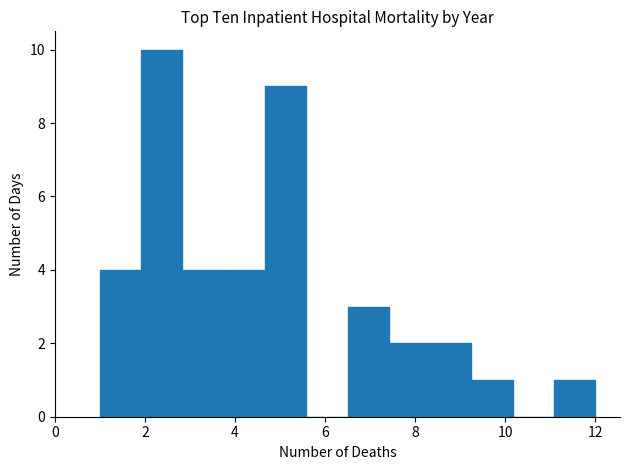

Reading left to right, list every bar in this chart as the range it spans on the x-axis followed by its height. Neither the bar edges nor the heights are printed on the chart, so give them approximately, as read against the axes.

1.0 to 2.0: 4
2.0 to 2.8: 10
2.8 to 3.8: 4
3.8 to 4.6: 4
4.6 to 5.6: 9
5.6 to 6.6: 0
6.6 to 7.4: 3
7.4 to 8.4: 2
8.4 to 9.2: 2
9.2 to 10.2: 1
10.2 to 11.0: 0
11.0 to 12.0: 1